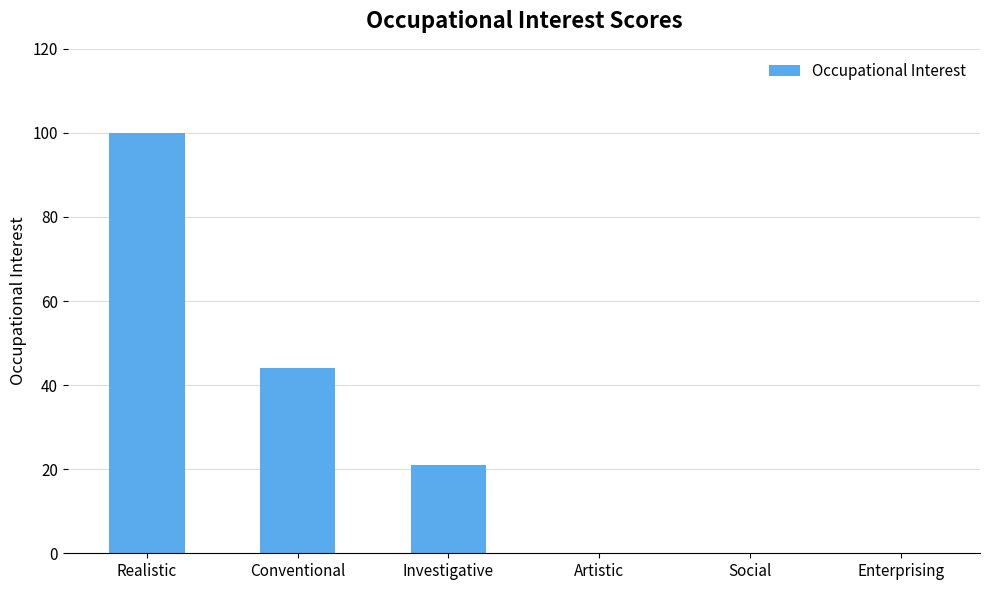

Reading right to left, extract all data points from this chart.

0	0	0	21	44	100